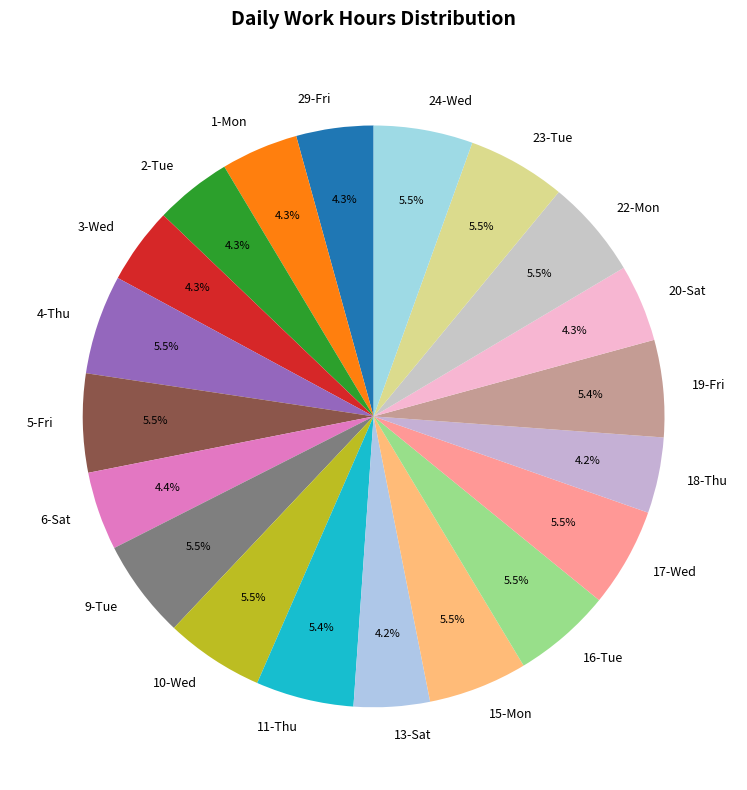

To the nearest percent, what is the average slice percentage?

5%